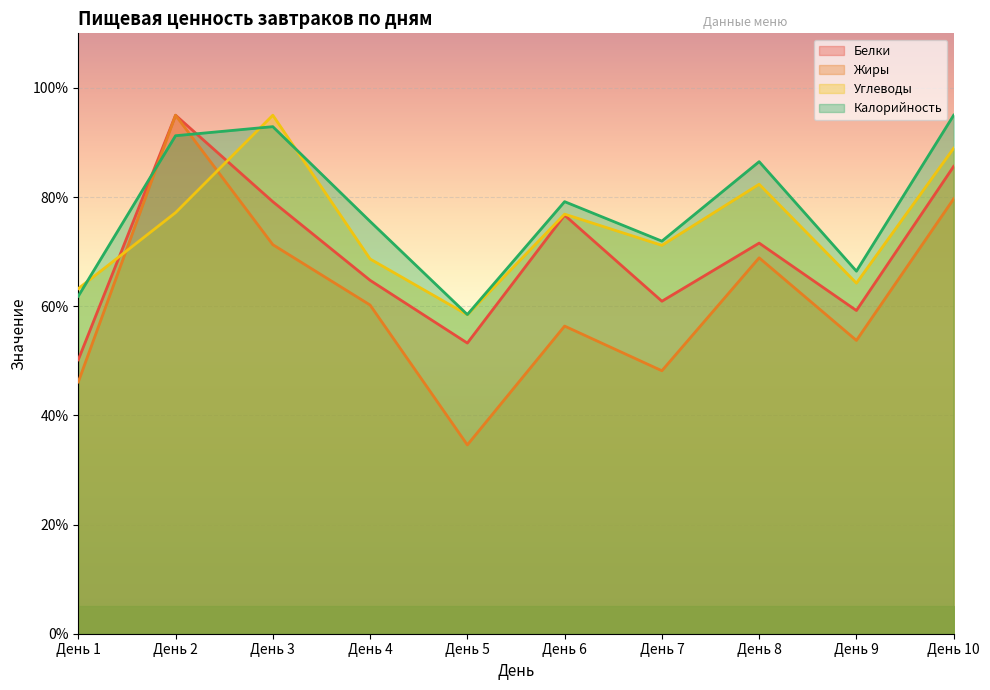

After their last crossing, which series has the higher values: Углеводы or Жиры?

Углеводы